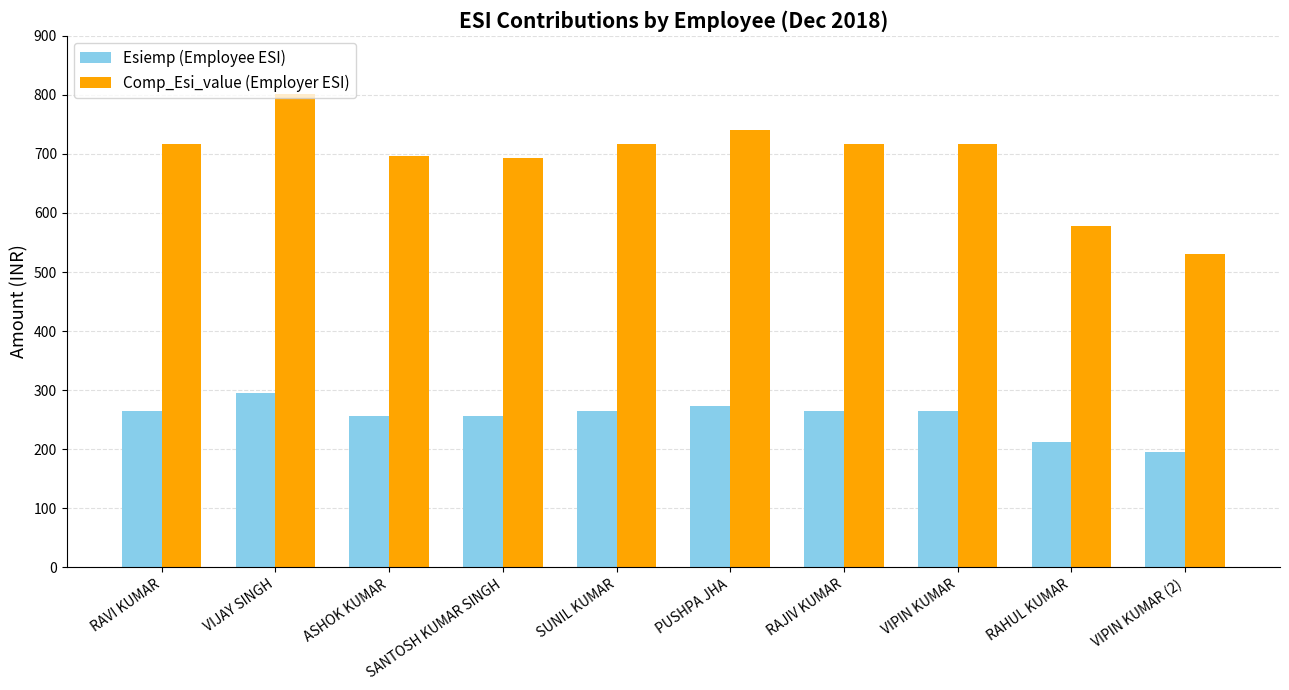

Rank the series by their maximum value, from highest to lowest.

Comp_Esi_value (Employer ESI), Esiemp (Employee ESI)